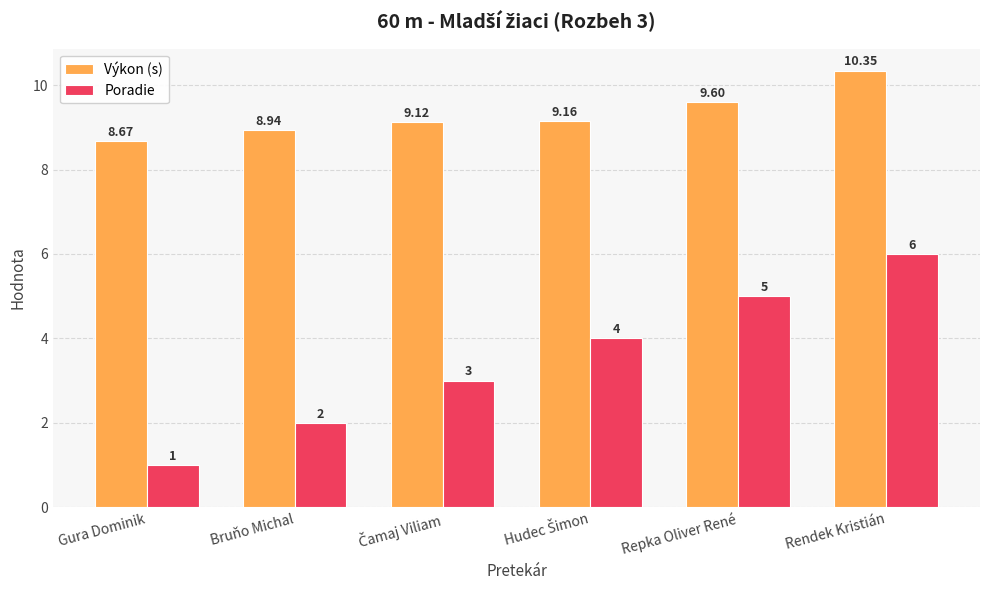

At which label is Výkon (s) closest to 9?

Bruňo Michal